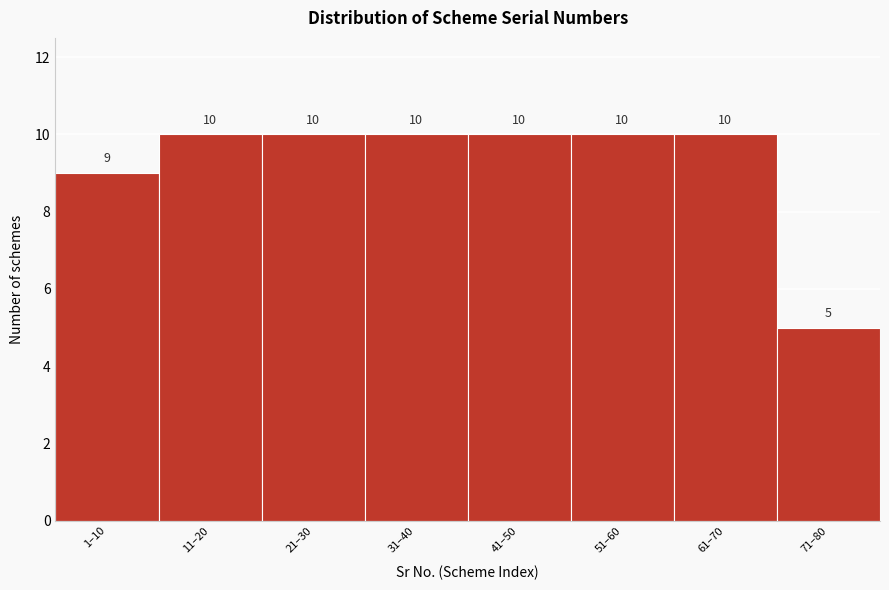

Reading right to left, what are all the values shown in this chart?

5	10	10	10	10	10	10	9